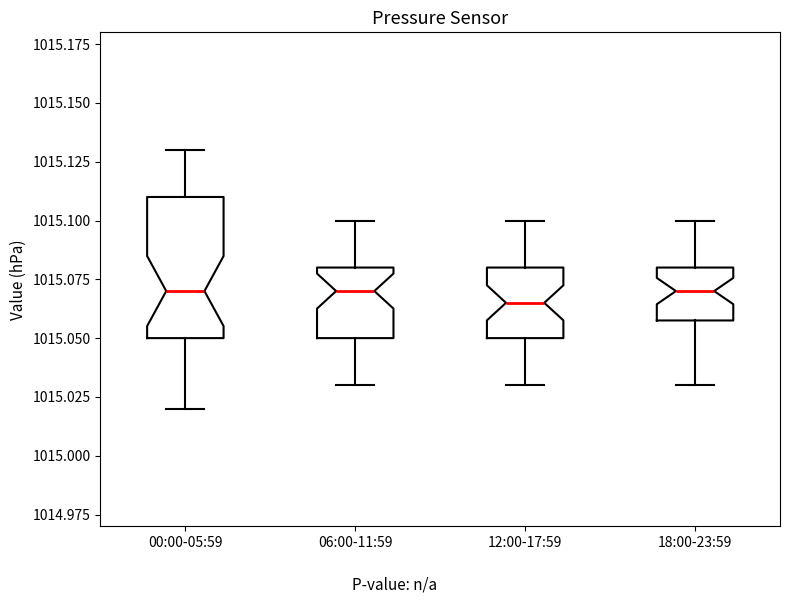

Where does the median line of the box for 12:00-17:59 sit on the y-axis? The values are not printed on the chart, so give them approximately, as read against the axis.

1015.065